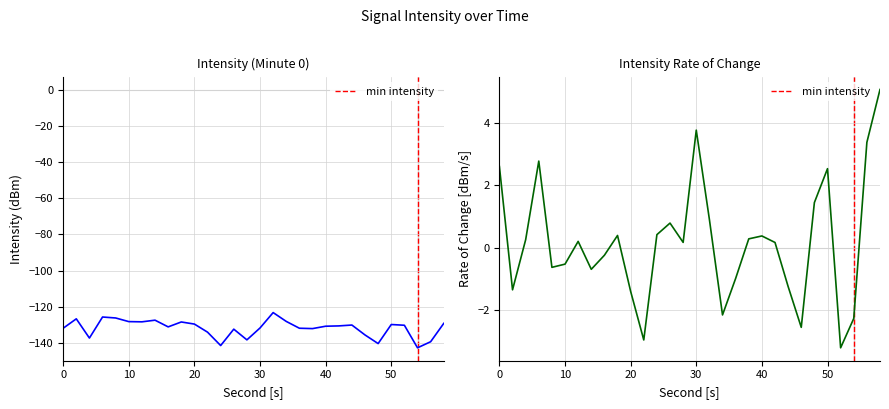

Rank the series by their average value, from lowest to highest.

intensity(dBm), d(intensity)/dt